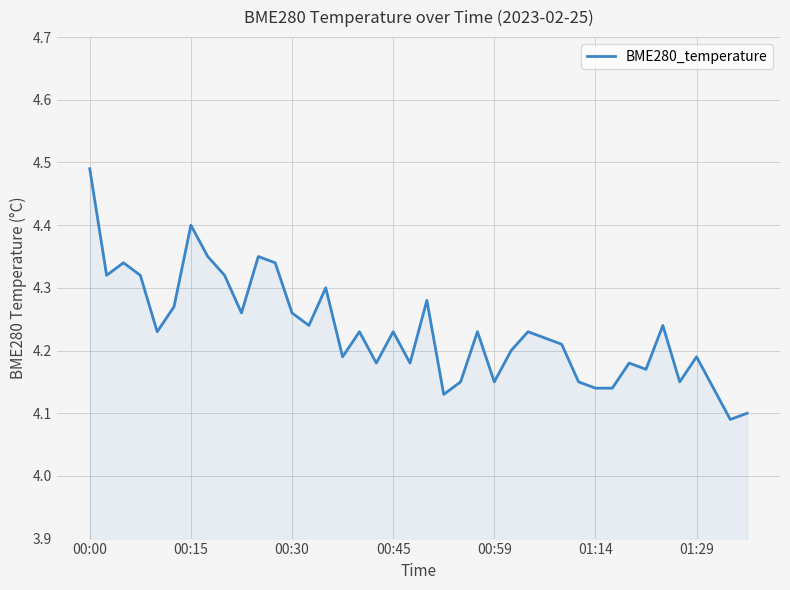

What is the difference between the maximum and minimum values?

0.4